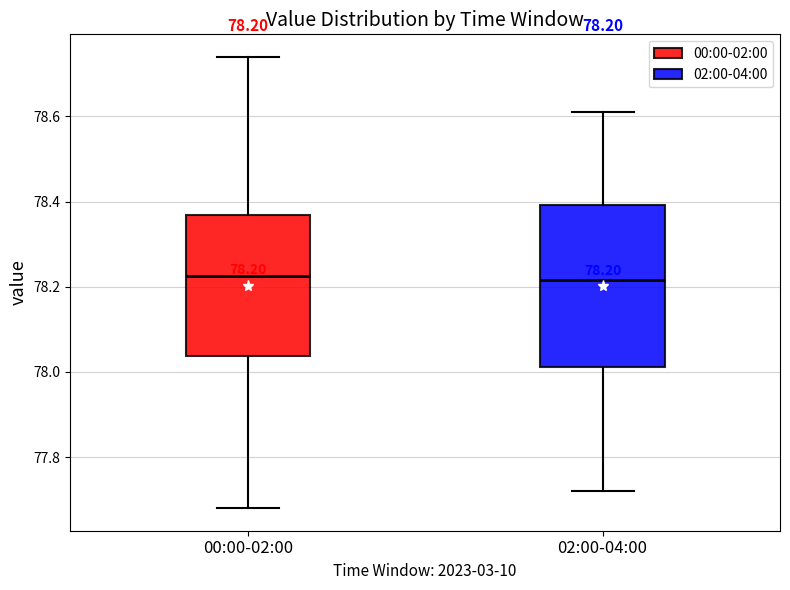

Which box is the tallest, from its lower edge to its upper edge?

02:00-04:00